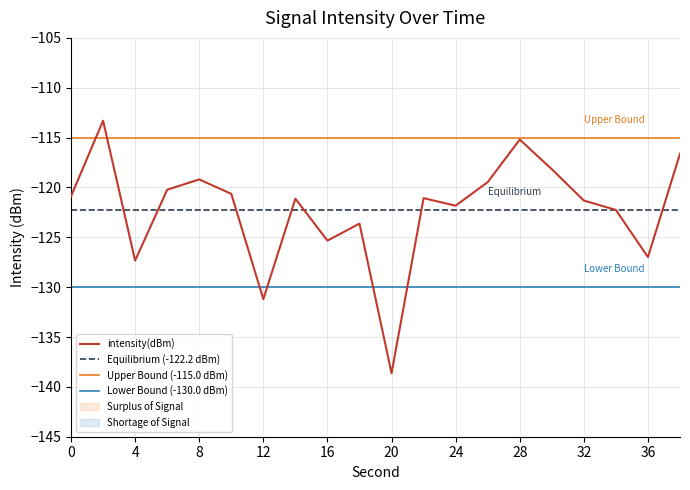

Reading right to left, list all the values displayed in this chart.

-116.6	-127.0	-122.3	-121.3	-118.2	-115.2	-119.5	-121.8	-121.1	-138.6	-123.6	-125.3	-121.1	-131.2	-120.6	-119.2	-120.2	-127.3	-113.3	-120.9